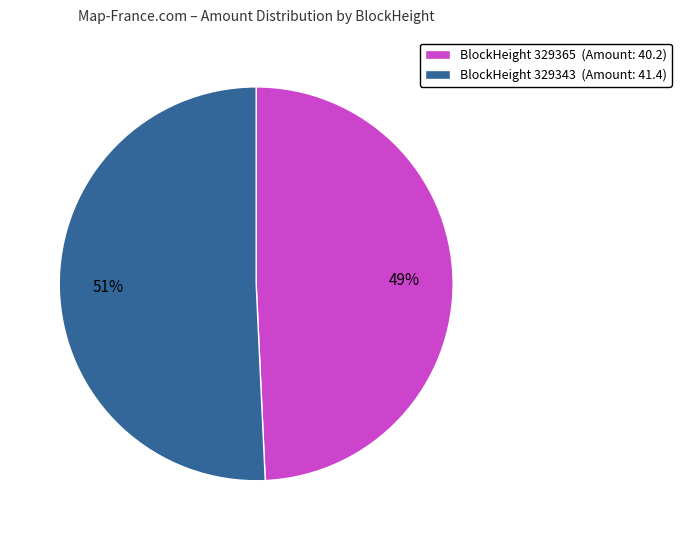

To the nearest percent, what percentage of the pie is BlockHeight 329343 (Amount: 41.4)?

51%